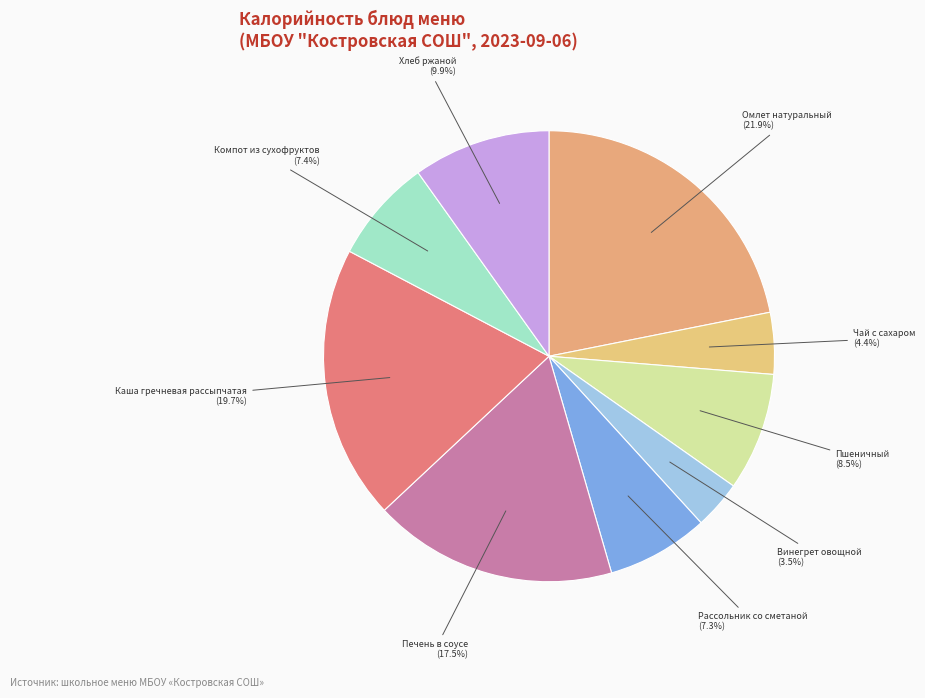

To the nearest percent, what is the average slice percentage?

11%